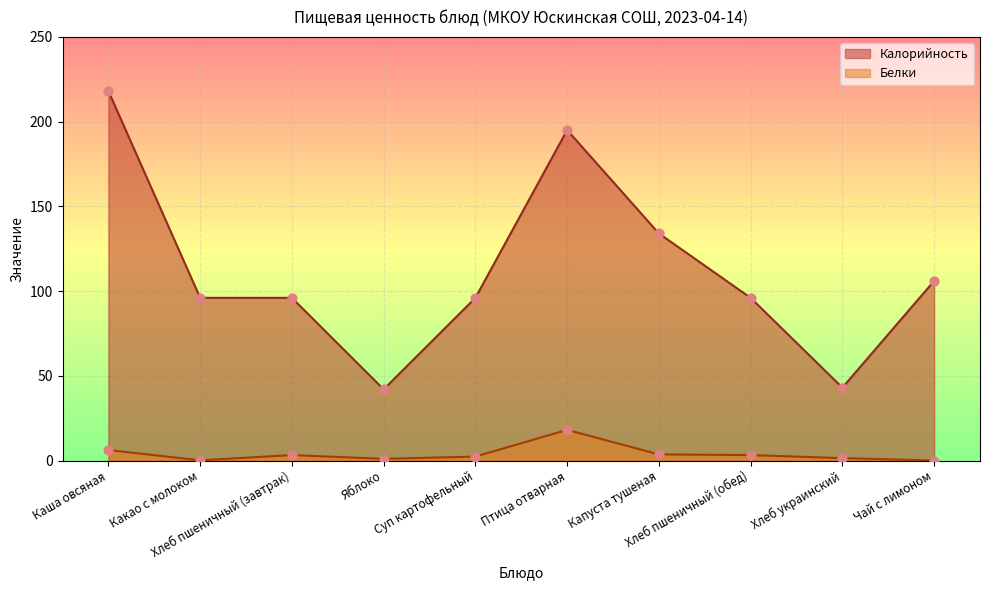

At which category is the sum across all series the highest?

Каша овсяная